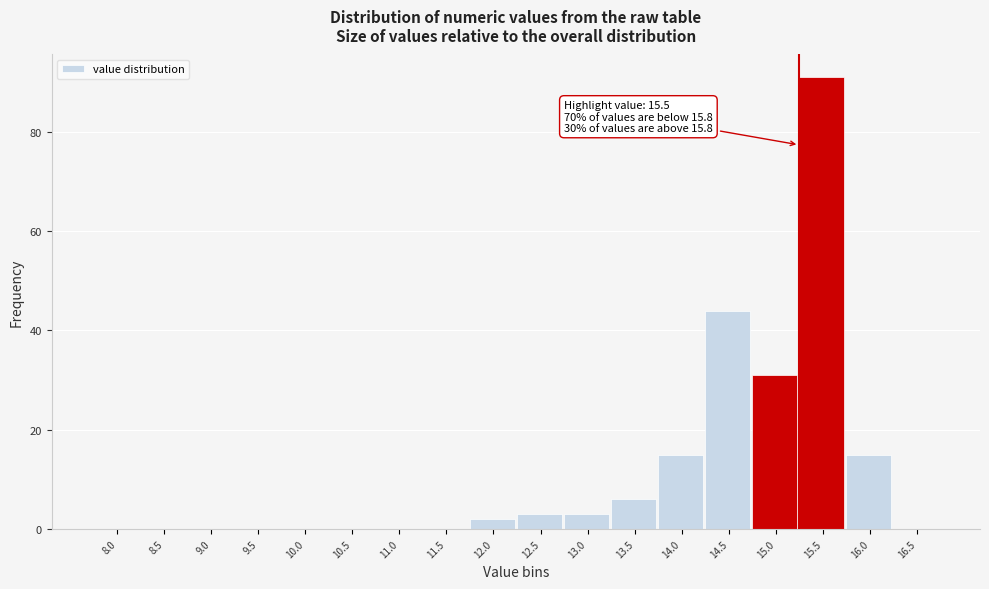

Reading left to right, list all the values displayed in this chart.

8.0=0	8.5=0	9.0=0	9.5=0	10.0=0	10.5=0	11.0=0	11.5=0	12.0=2	12.5=3	13.0=3	13.5=6	14.0=15	14.5=44	15.0=31	15.5=91	16.0=15	16.5=0